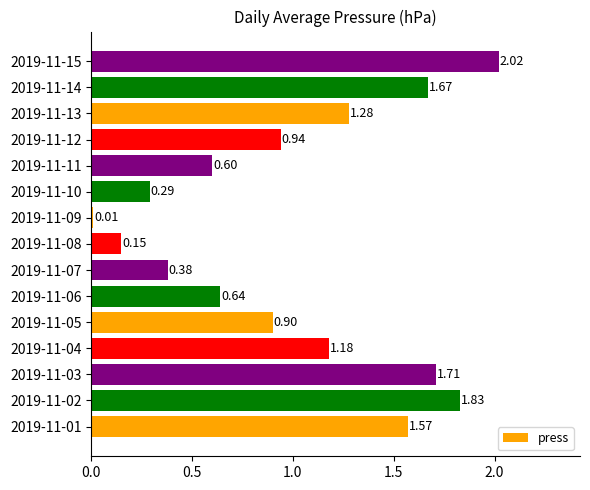

What is the change in value from 2019-11-09 to 2019-11-12?

+0.9